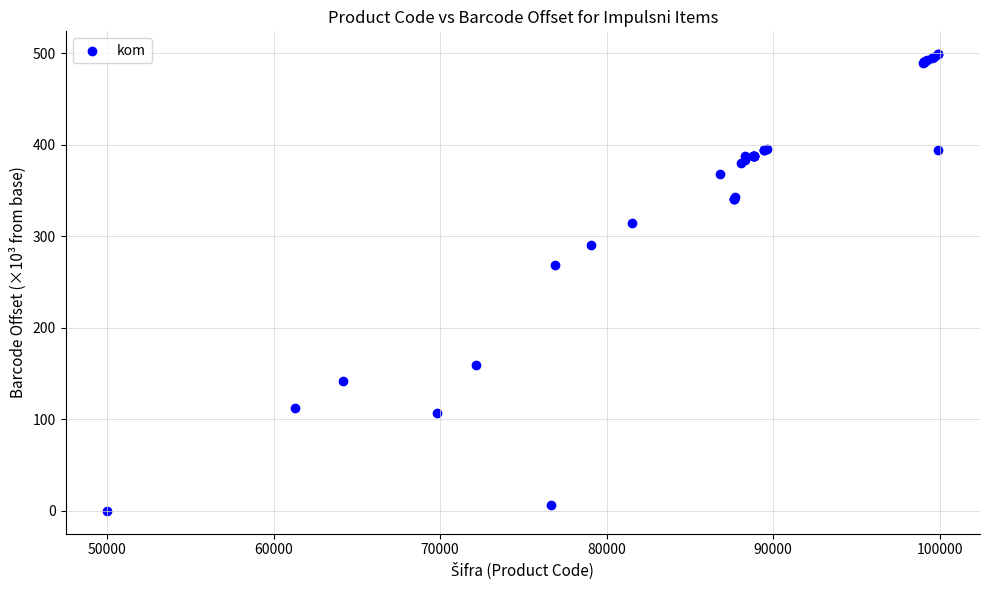

What Y value in the scatter plot is closest to 249?

268.7